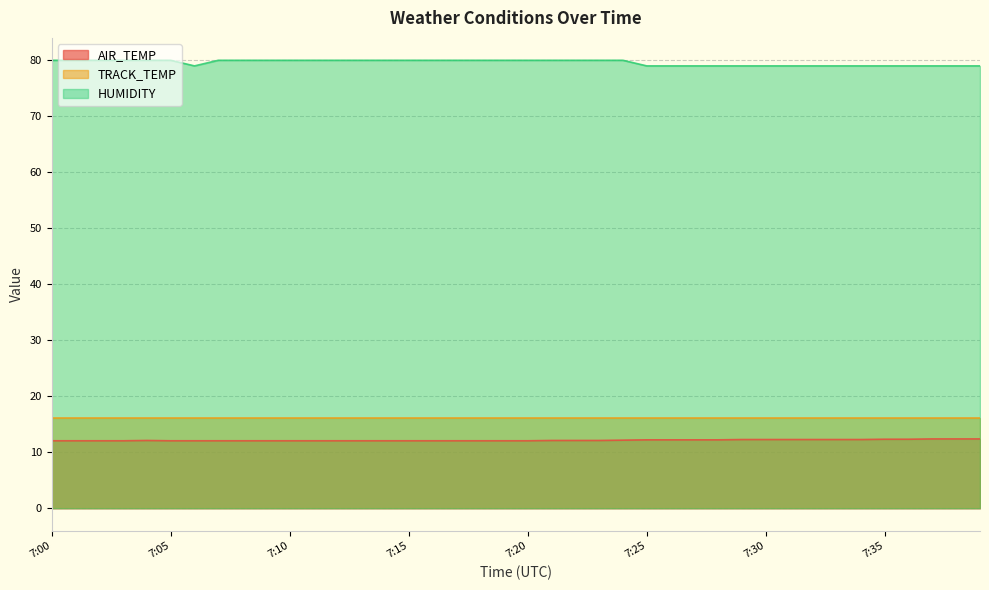

At which category is the sum across all series the highest?

7:24